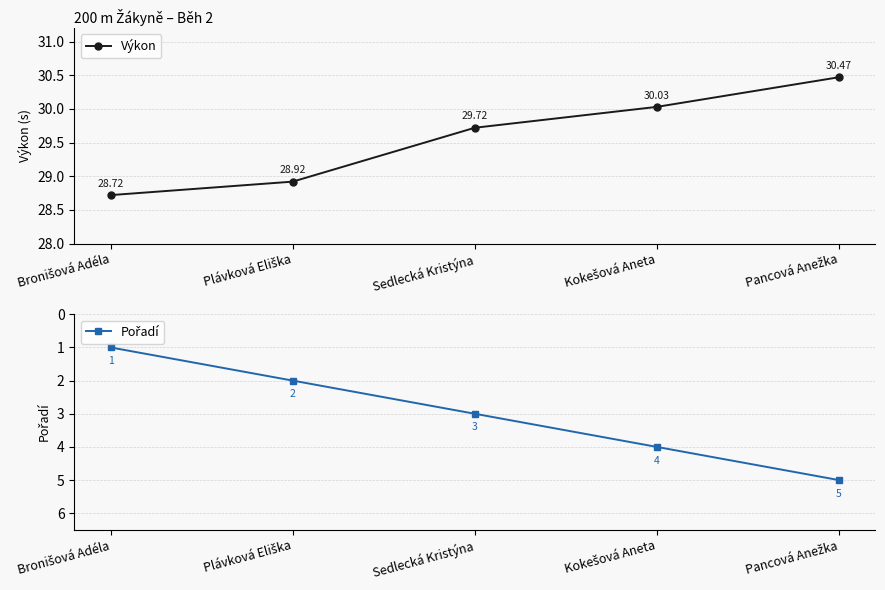

Which series changed the most between Plávková Eliška and Pancová Anežka?

Pořadí